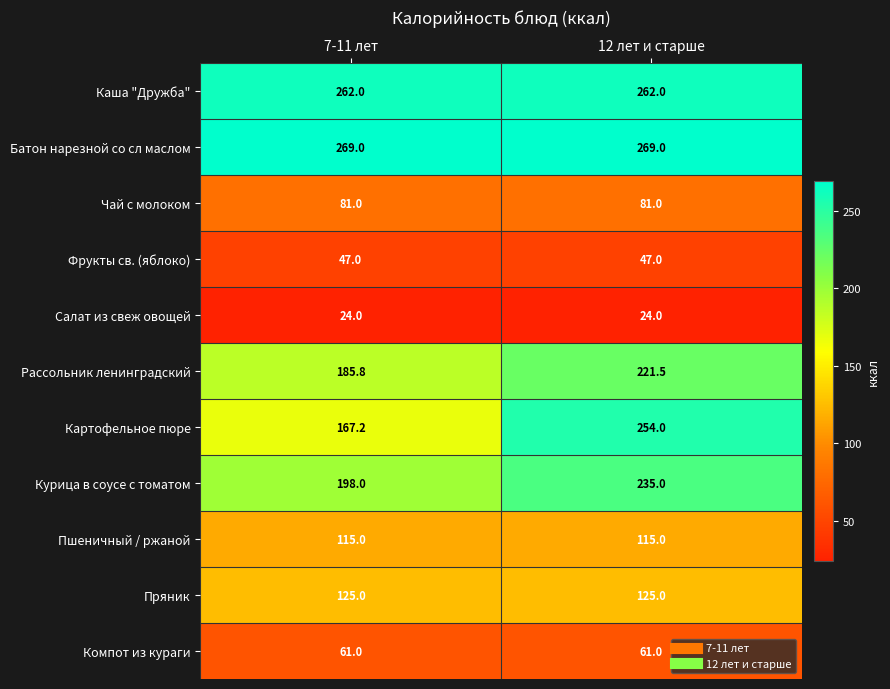

Reading left to right, list all the values displayed in this chart.

Каша "Дружба": 262.0	262.0
Батон нарезной со сл маслом: 269.0	269.0
Чай с молоком: 81.0	81.0
Фрукты св. (яблоко): 47.0	47.0
Салат из свеж овощей: 24.0	24.0
Рассольник ленинградский: 185.8	221.5
Картофельное пюре: 167.2	254.0
Курица в соусе с томатом: 198.0	235.0
Пшеничный / ржаной: 115.0	115.0
Пряник: 125.0	125.0
Компот из кураги: 61.0	61.0